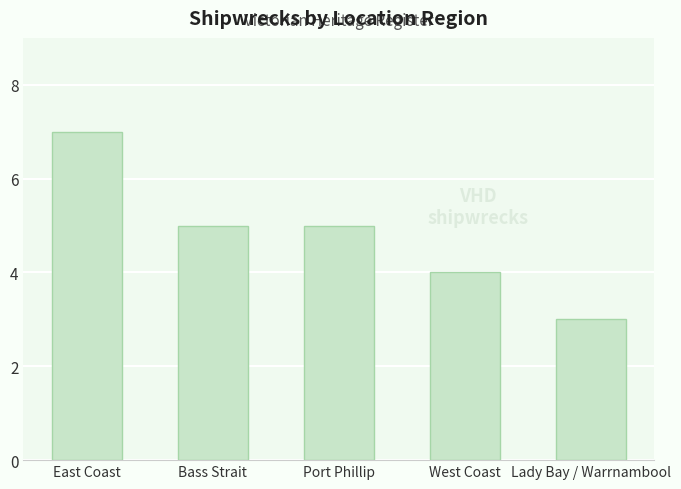

What is the greatest value displayed?

7